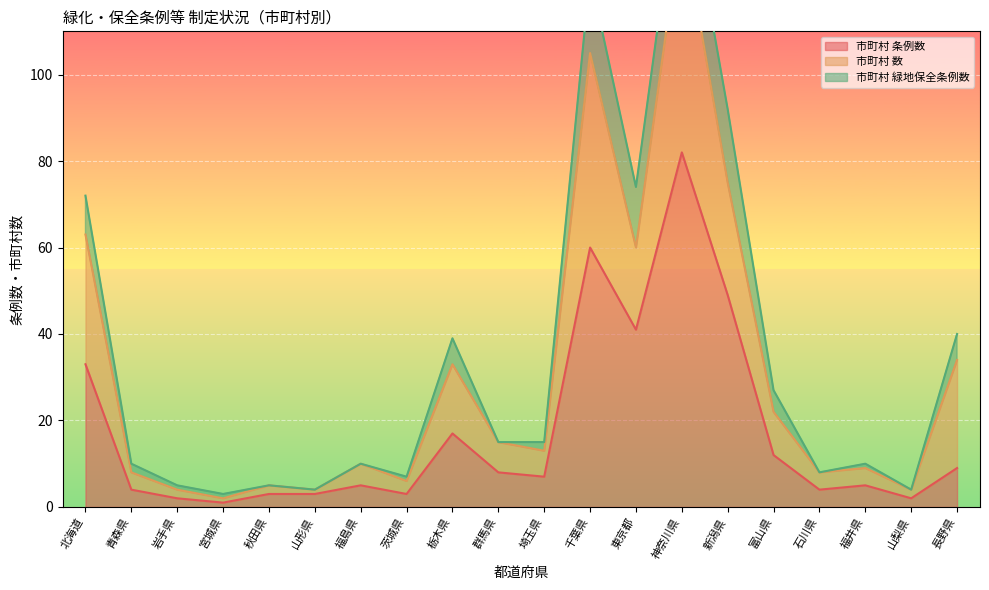

What is the difference between the maximum and minimum values in the 市町村 数 series?

53